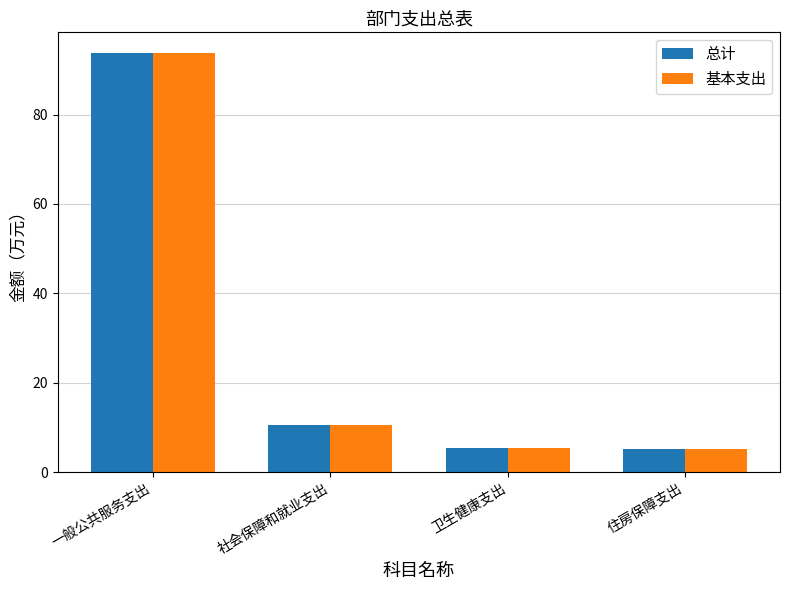

What is the difference between the maximum and minimum values in the 总计 series?

88.5